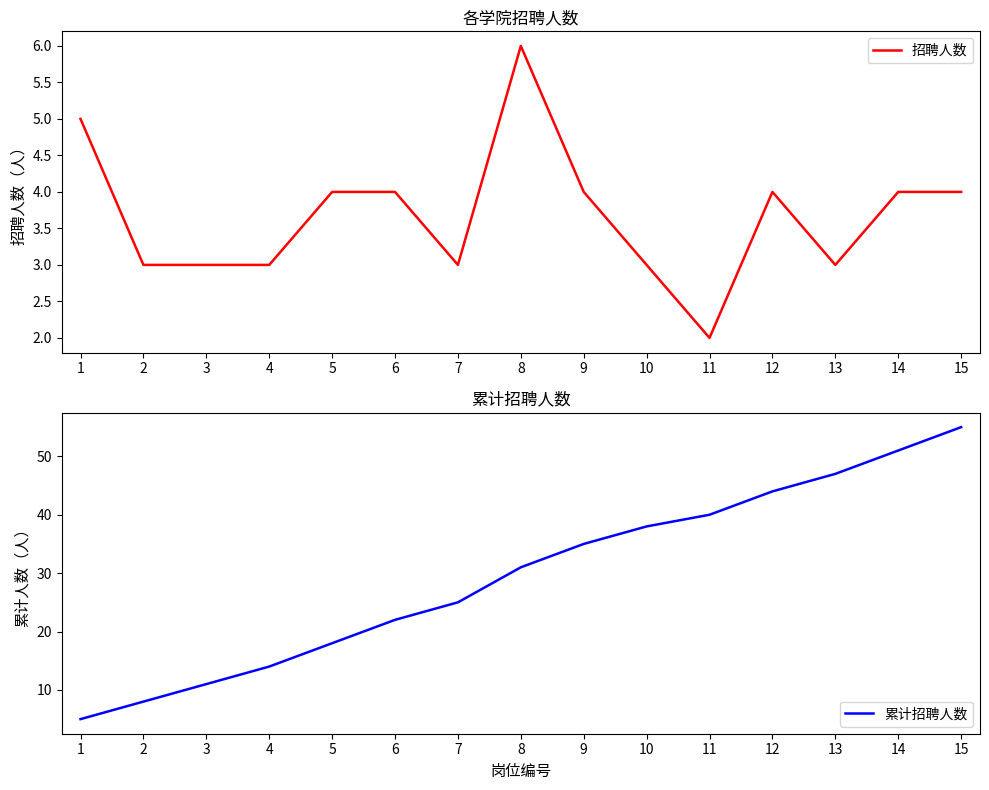

Reading left to right, extract all data points from this chart.

招聘人数: 1=5	2=3	3=3	4=3	5=4	6=4	7=3	8=6	9=4	10=3	11=2	12=4	13=3	14=4	15=4
累计招聘人数: 1=5	2=8	3=11	4=14	5=18	6=22	7=25	8=31	9=35	10=38	11=40	12=44	13=47	14=51	15=55